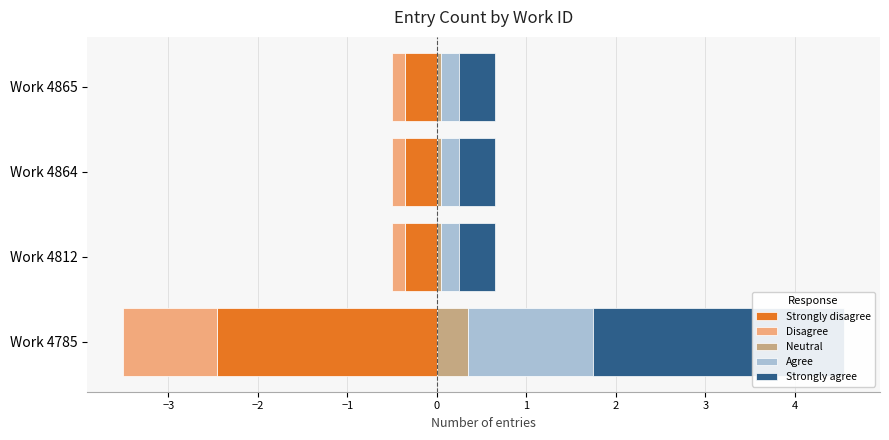

What are all the series names shown in the legend?

Strongly disagree, Disagree, Neutral, Agree, Strongly agree